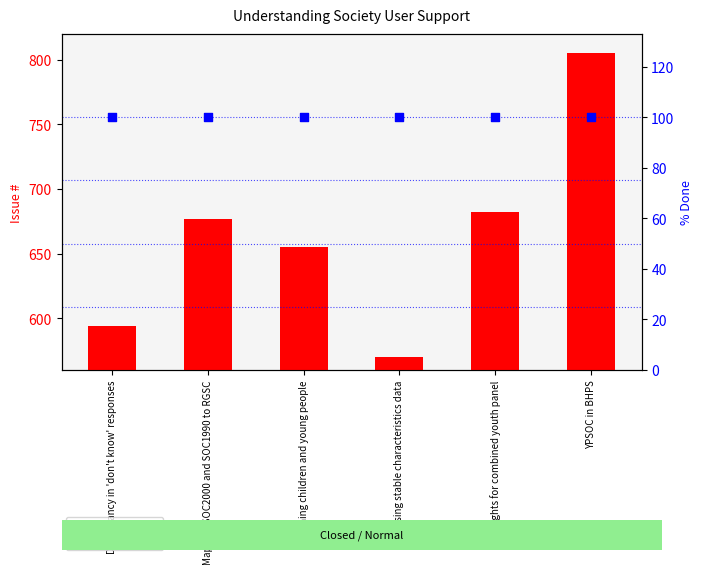

At which category is the sum across all series the highest?

YPSOC in BHPS